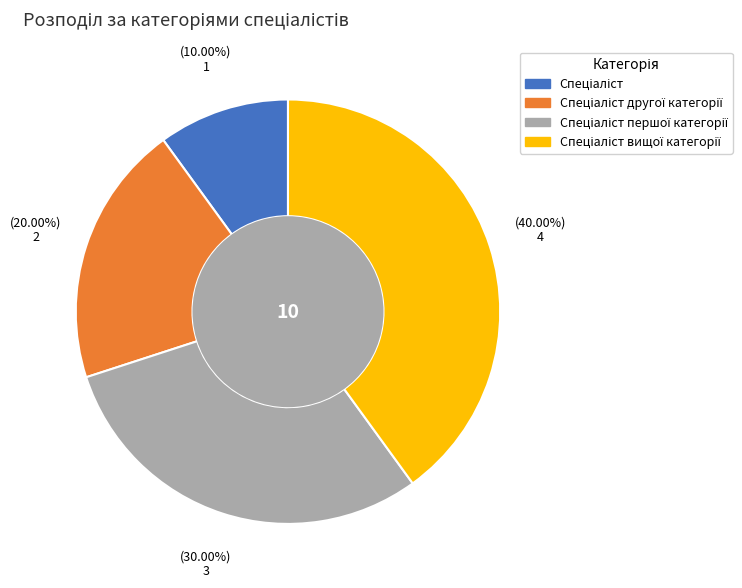

Is there any slice that represents more than half of the pie?

No